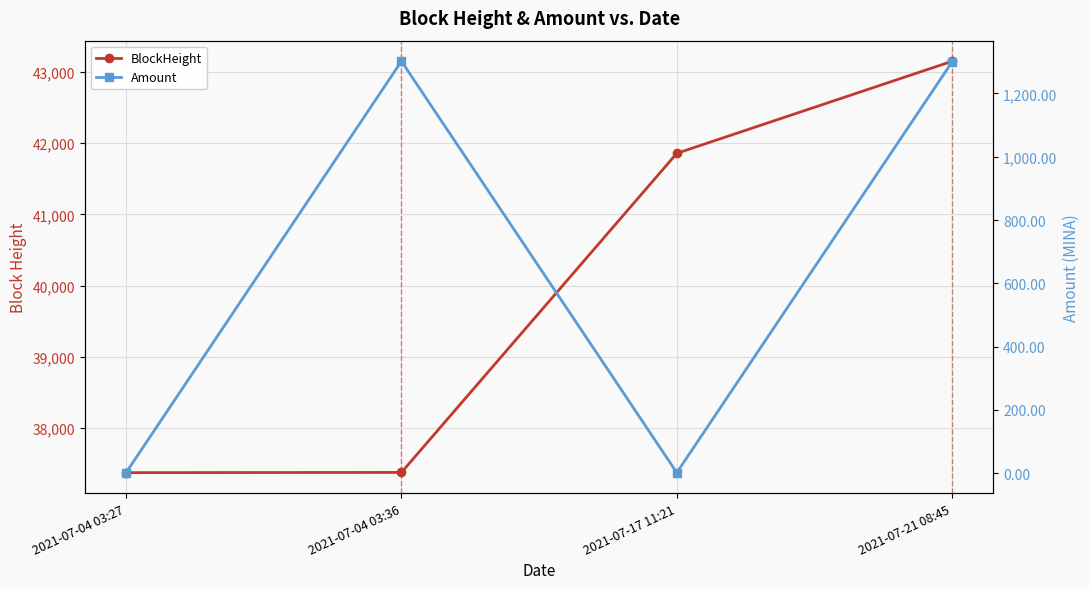

What are all the series names shown in the legend?

BlockHeight, Amount